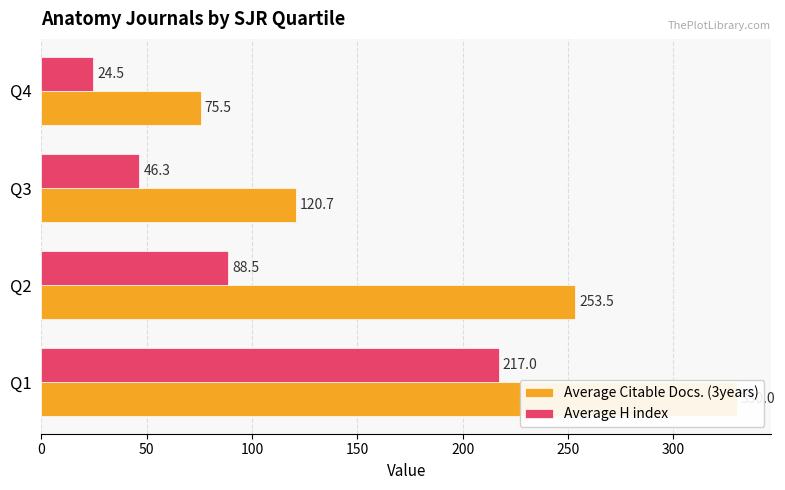

True or false: Average H index has a value of 7.2 at Q4.

False